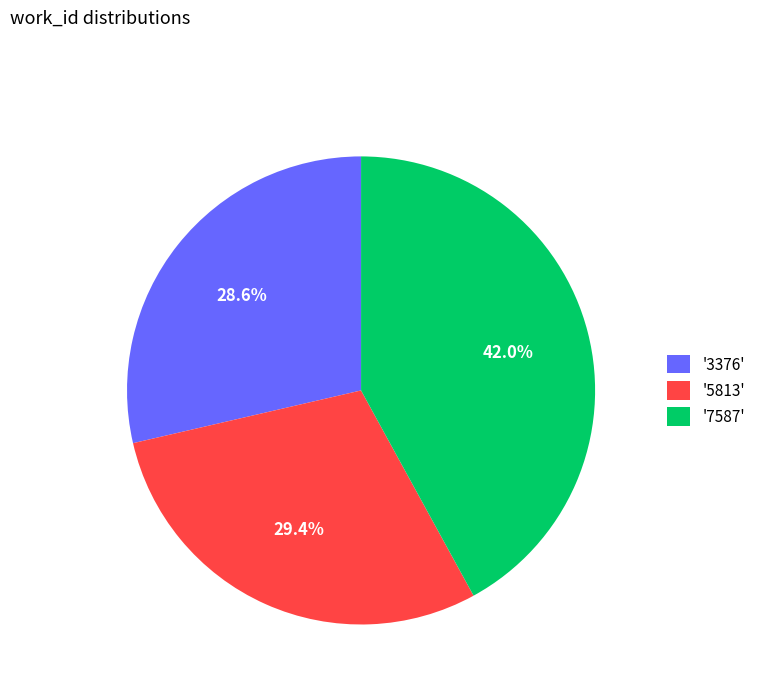

Is there any slice that represents more than half of the pie?

No